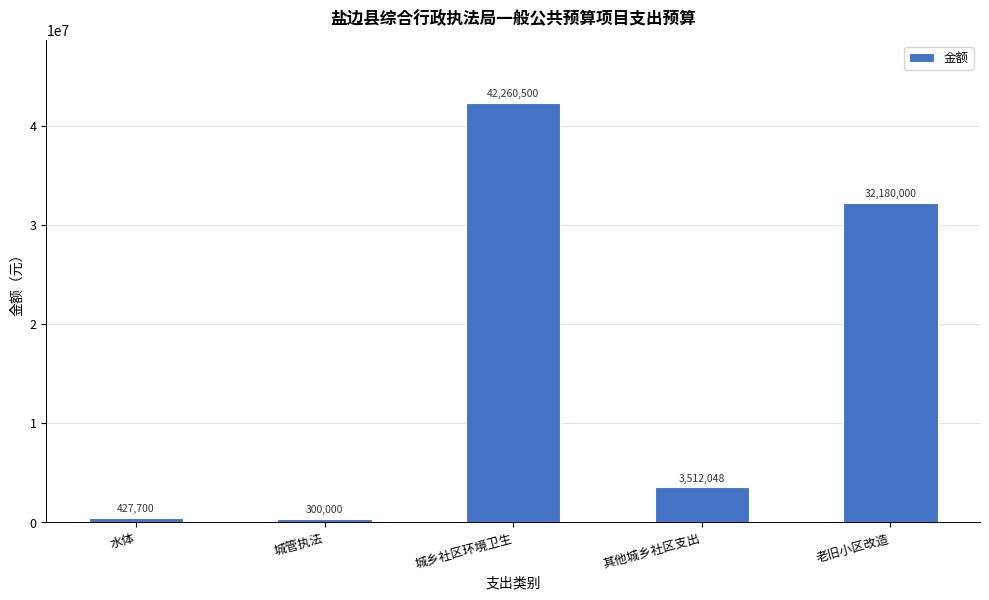

Rank the categories by value from lowest to highest.

城管执法, 水体, 其他城乡社区支出, 老旧小区改造, 城乡社区环境卫生